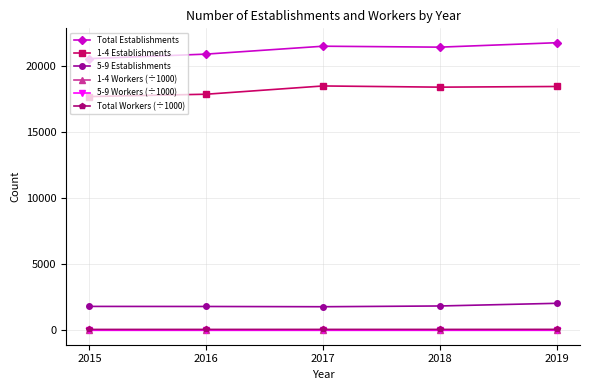

Which series has the widest spread of values?

Total Establishments